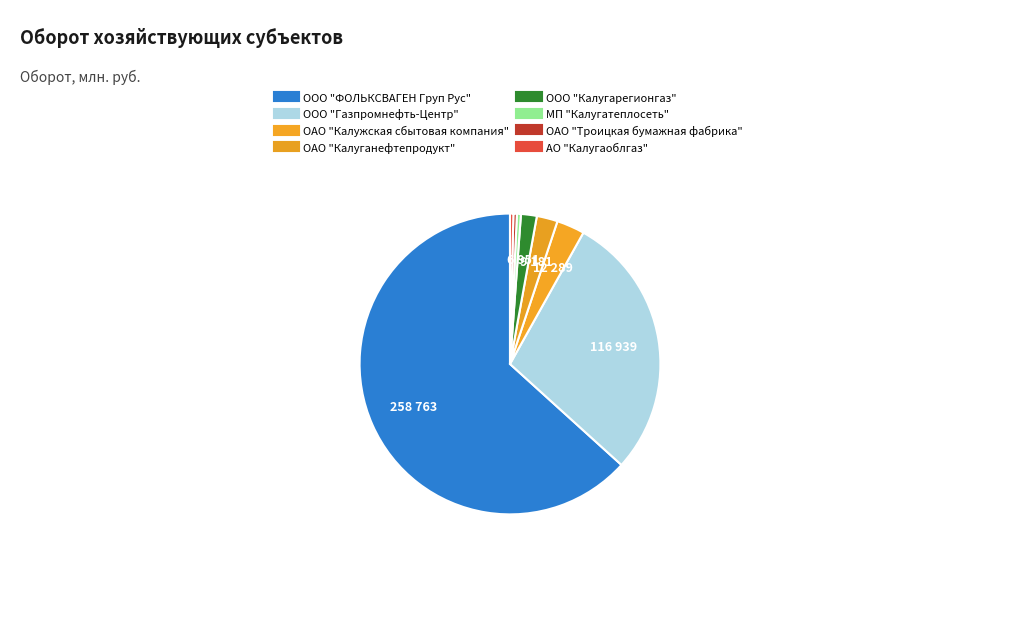

True or false: ОАО "Калуганефтепродукт" accounts for 1% of the total.

False